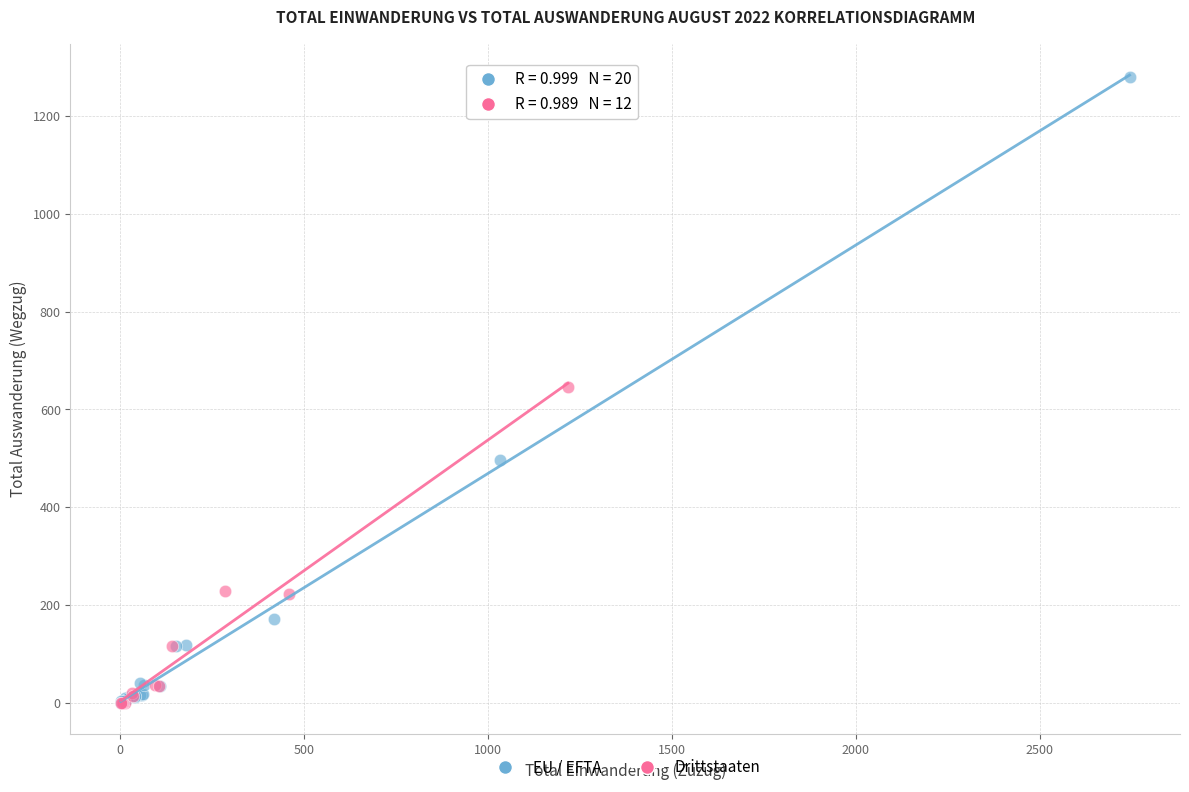

Which series contains the highest Y value?

EU / EFTA